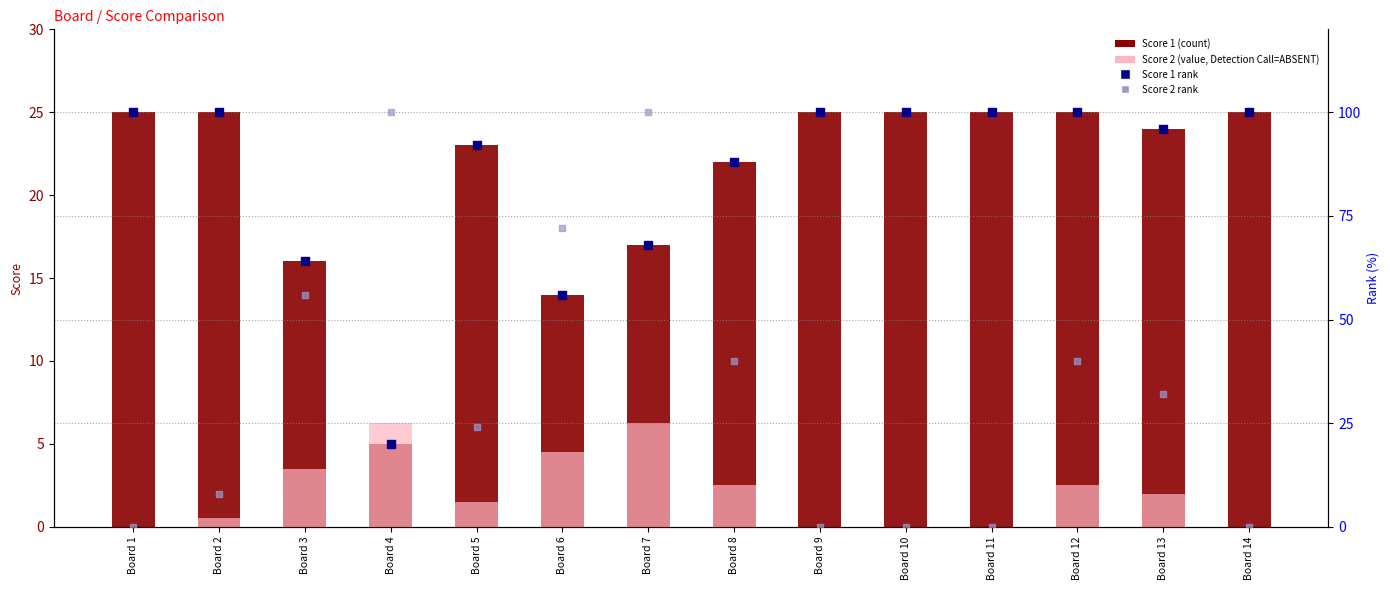

What are all the series names shown in the legend?

Score 1, Score 2, Score 1 rank, Score 2 rank